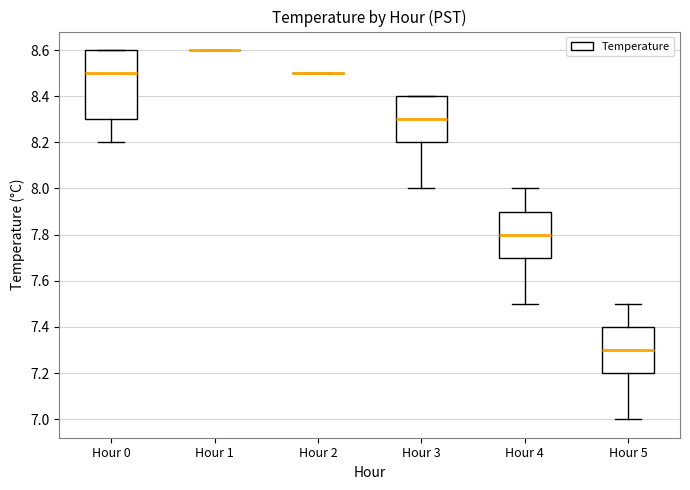

Where is the lower edge of the box for Hour 5 on the y-axis? The values are not printed on the chart, so give them approximately, as read against the axis.

7.2